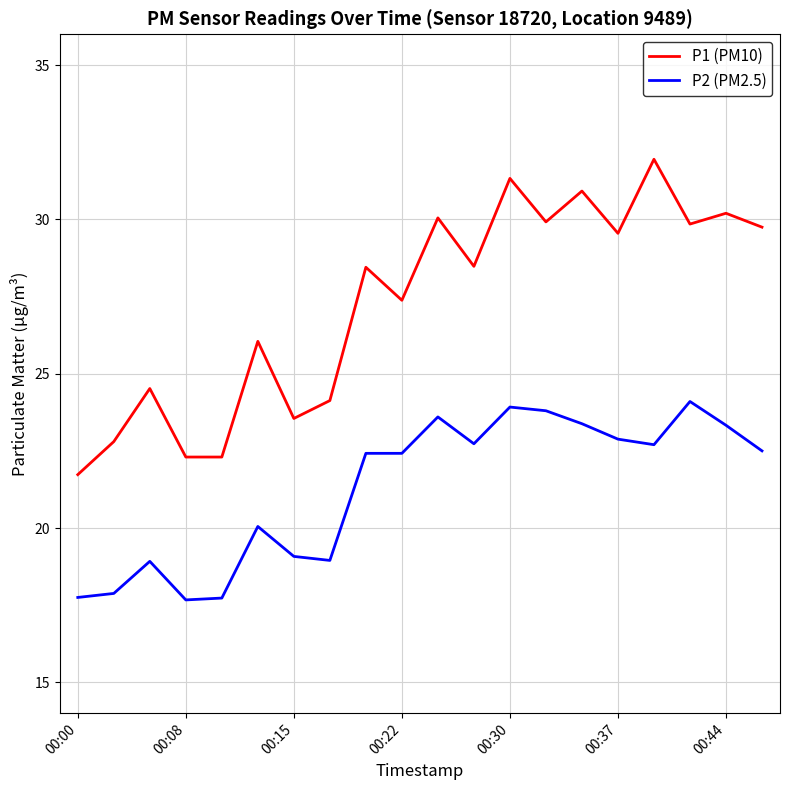

What is the smallest value displayed?

17.7